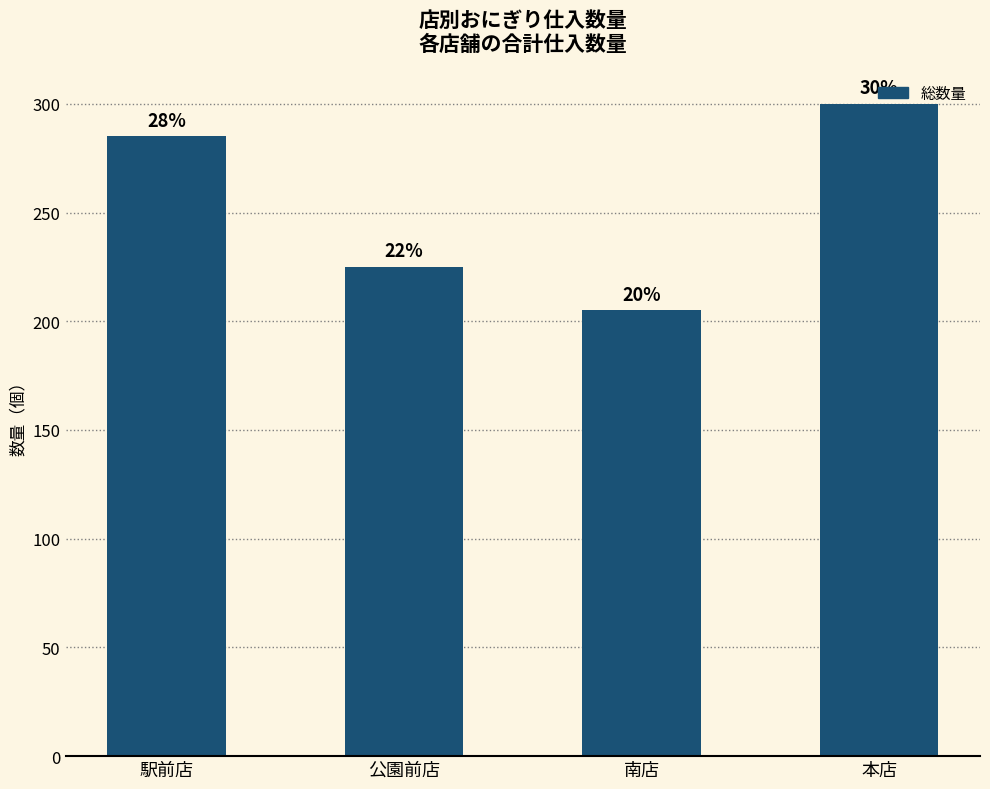

Reading left to right, what are all the values shown in this chart?

駅前店=285	公園前店=225	南店=205	本店=300